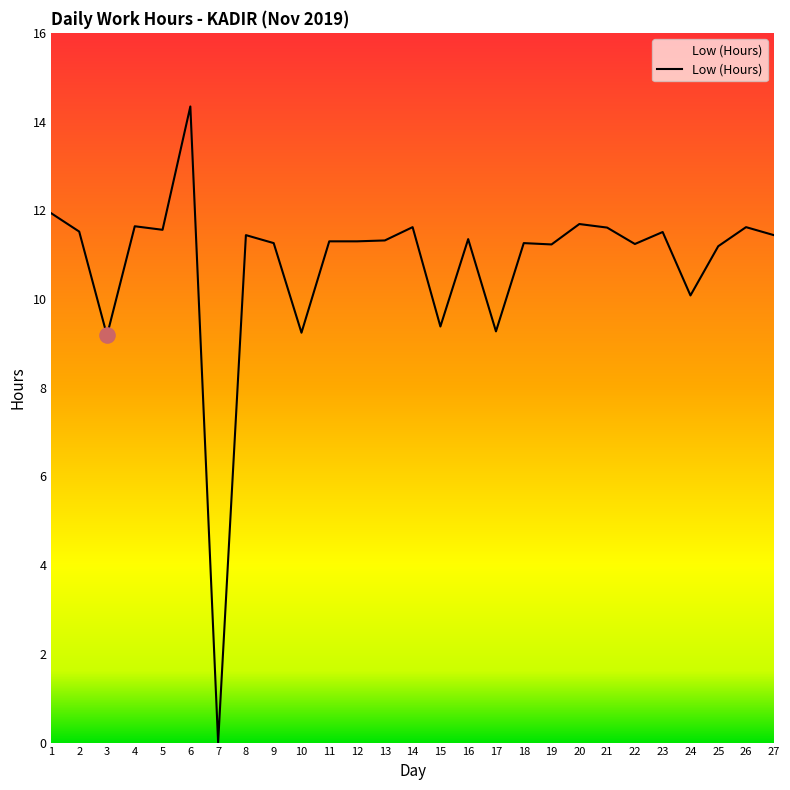

Approximately how many times larger is the value at 4 compared to 16?

1.0